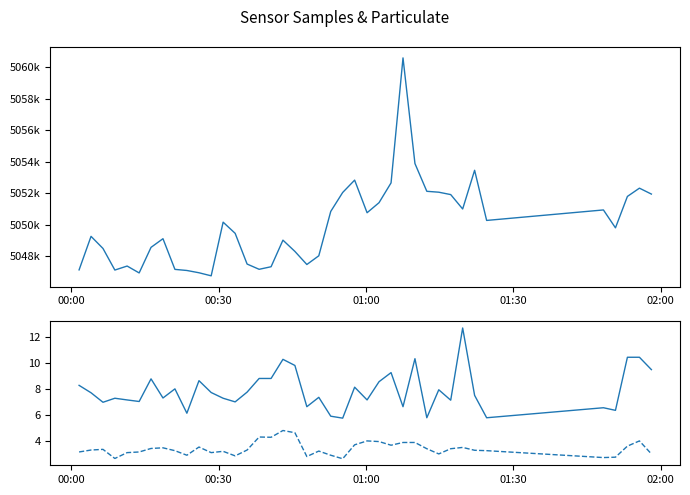

How many interior local peaks does the SDS_P2 series have?

10